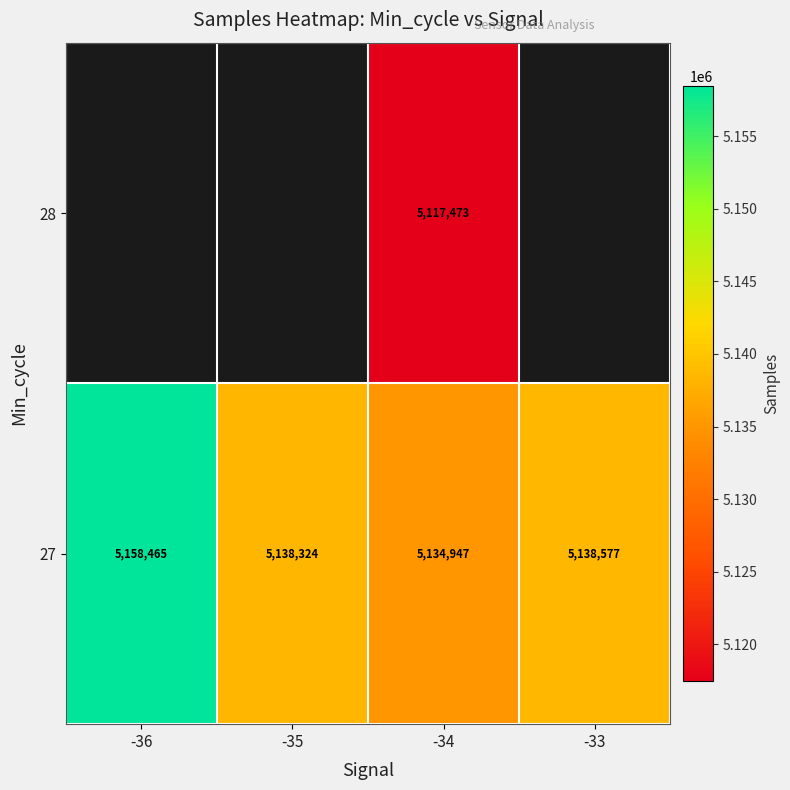

At which label does 27 reach its minimum?

-34